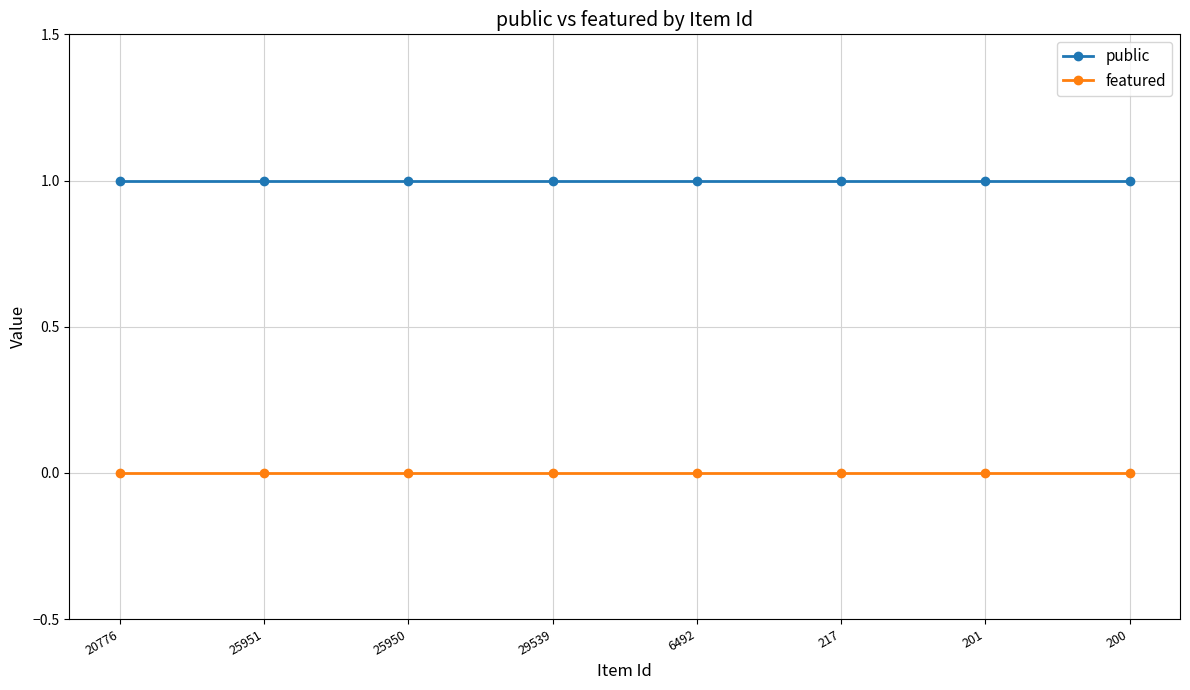

List the series in order of their overall mean, lowest first.

featured, public